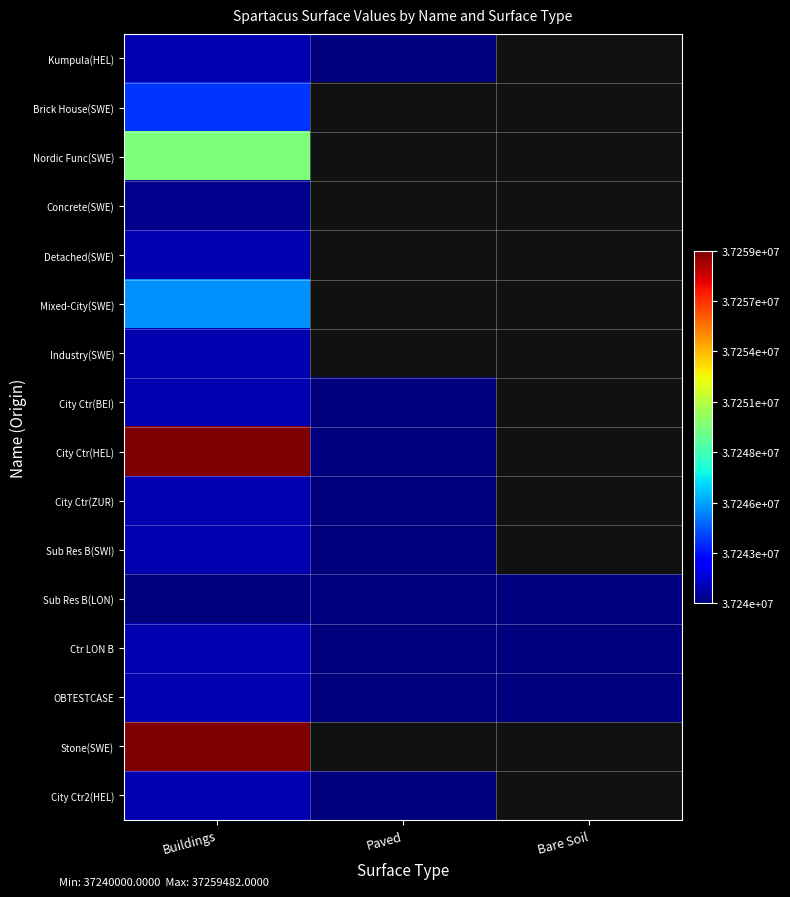

Rank the series by their maximum value, from lowest to highest.

Sub Res B(LON), Concrete(SWE), Industry(SWE), Detached(SWE), Kumpula(HEL), City Ctr(BEI), City Ctr(ZUR), Sub Res B(SWI), Ctr LON B, City Ctr2(HEL), OBTESTCASE, Brick House(SWE), Mixed-City(SWE), Nordic Func(SWE), City Ctr(HEL), Stone(SWE)